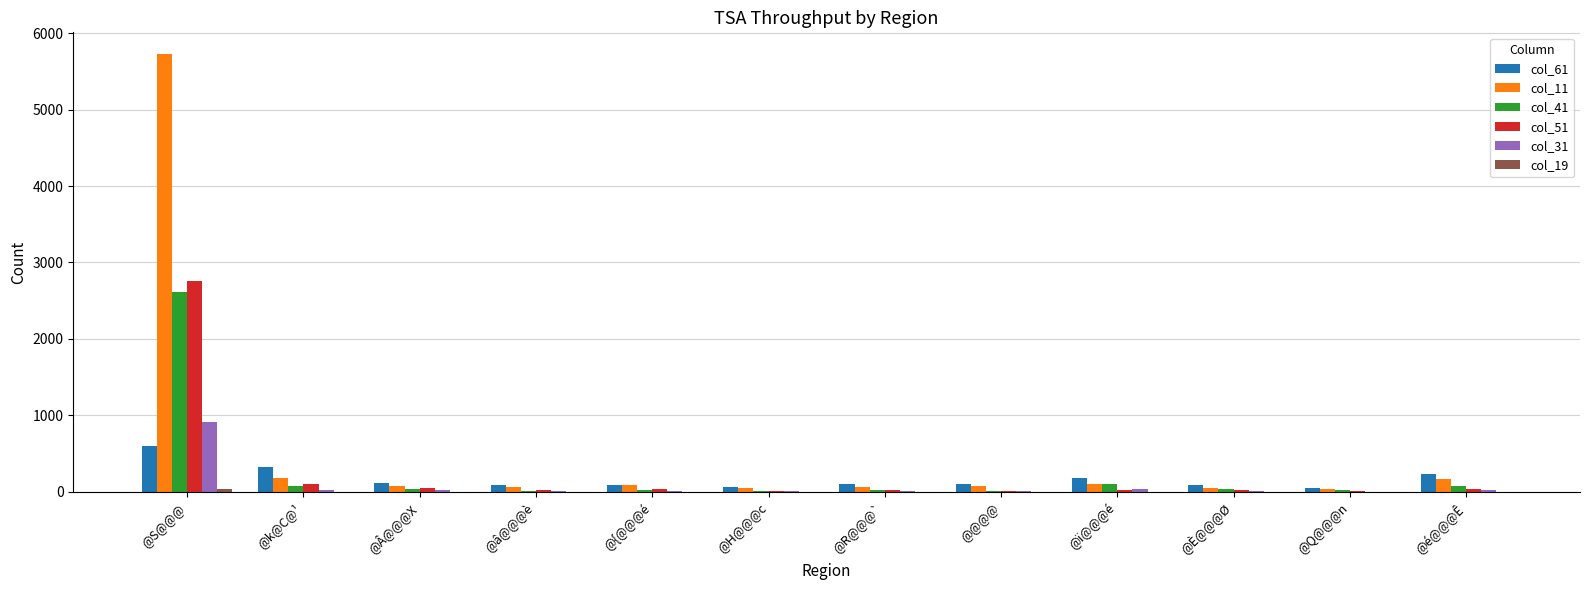

How many groups of bars are there?

12